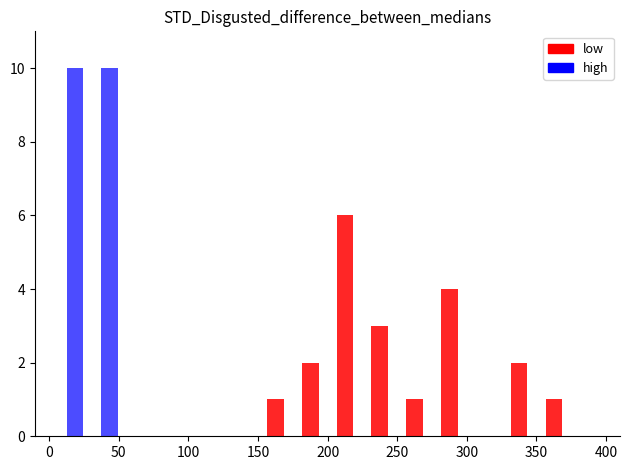

What is the sum of all high values?

20